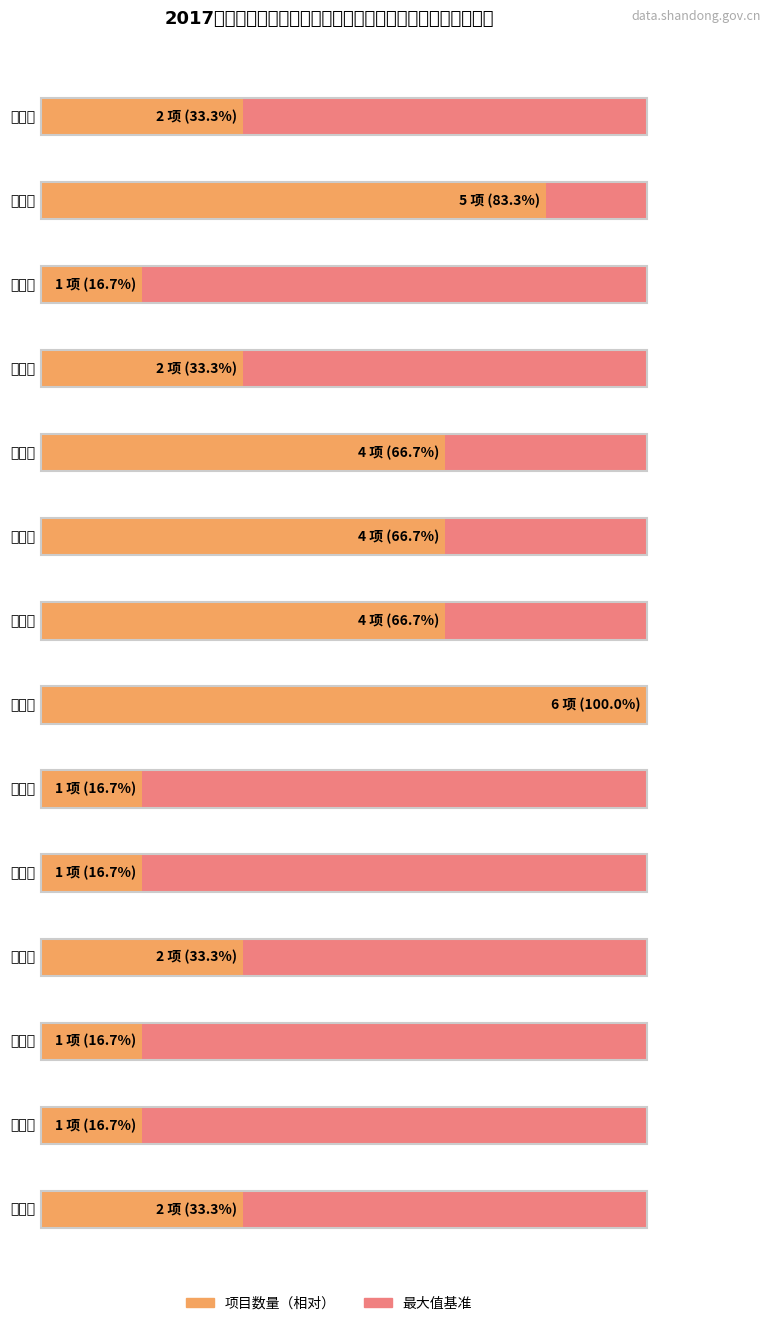

What is the label of the 11th bar from the left?

聊城市